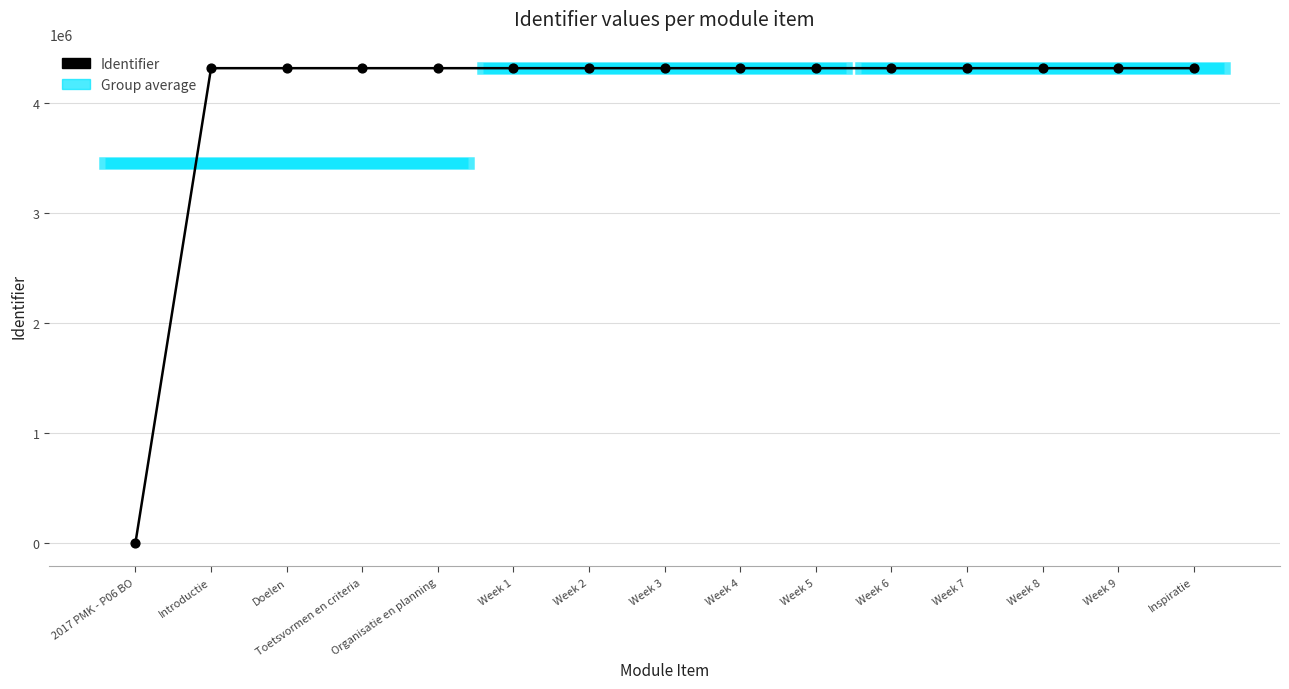

What is the change in value from 2017 PMK - P06 BO to Week 8?

+4320253